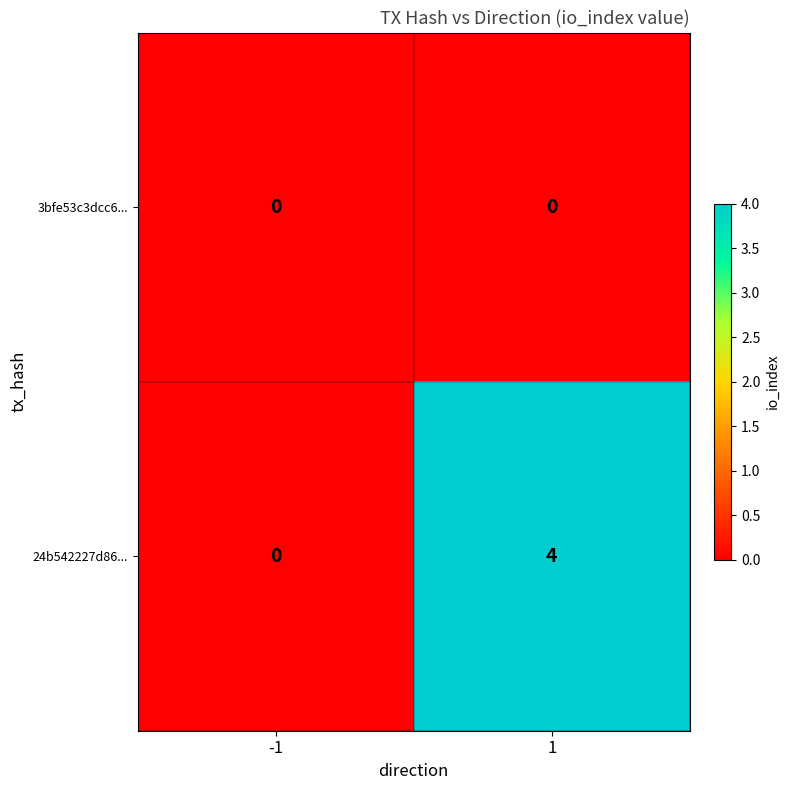

Which series has the widest spread of values?

24b542227d86...